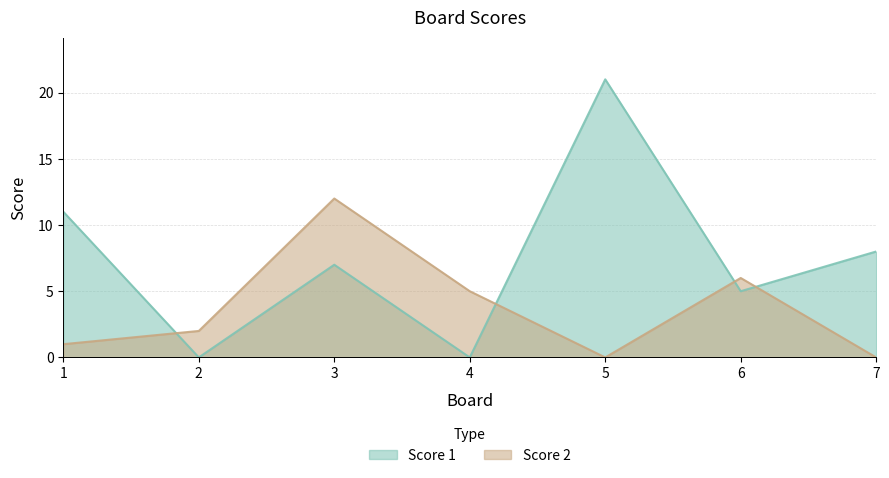

At how many categories does at least one series exceed 1?

7